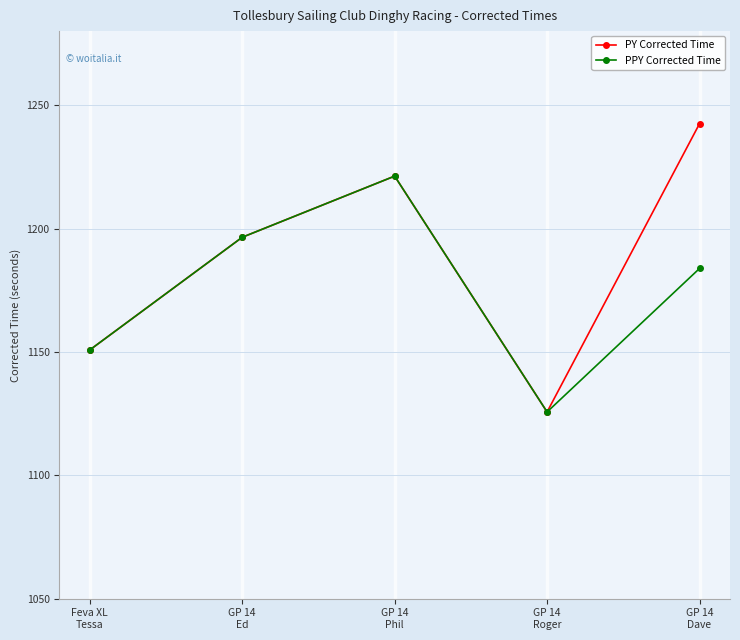

How many data points in PY Corrected Time are less than 1196?

2